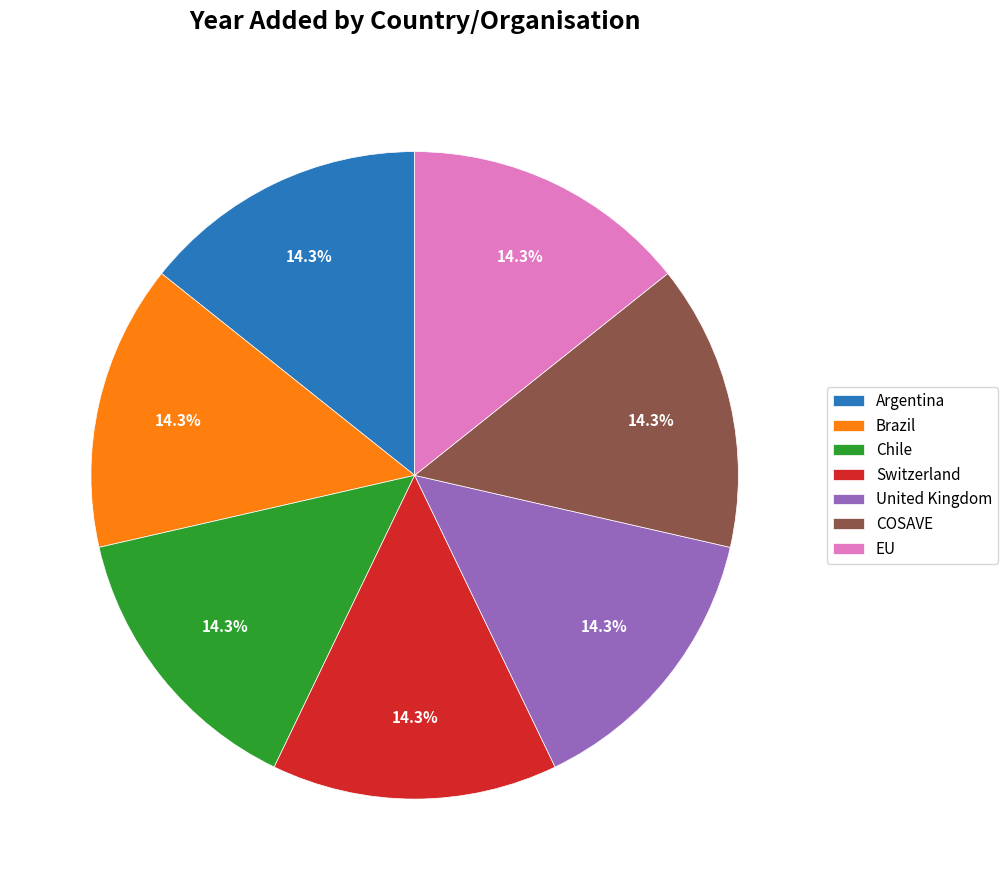

Is it true that Chile is 4% of the pie?

False